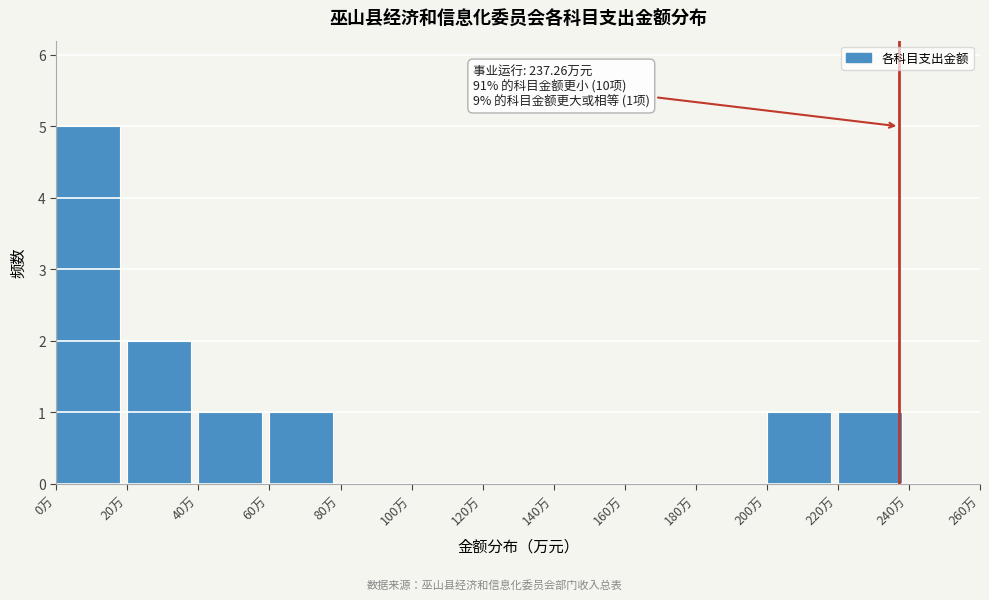

Over which range of the x-axis is the bar tallest?

0 to 20